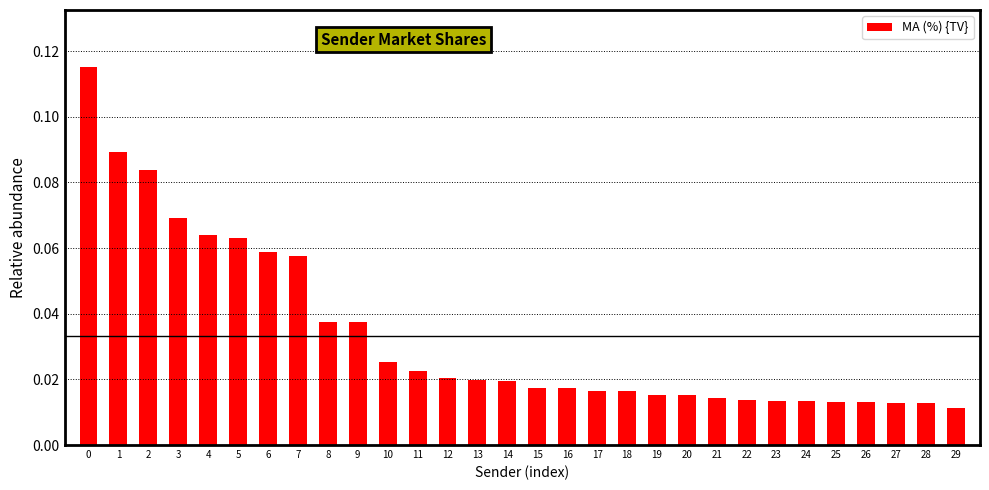

True or false: the data shows 0.2 at 0.

False